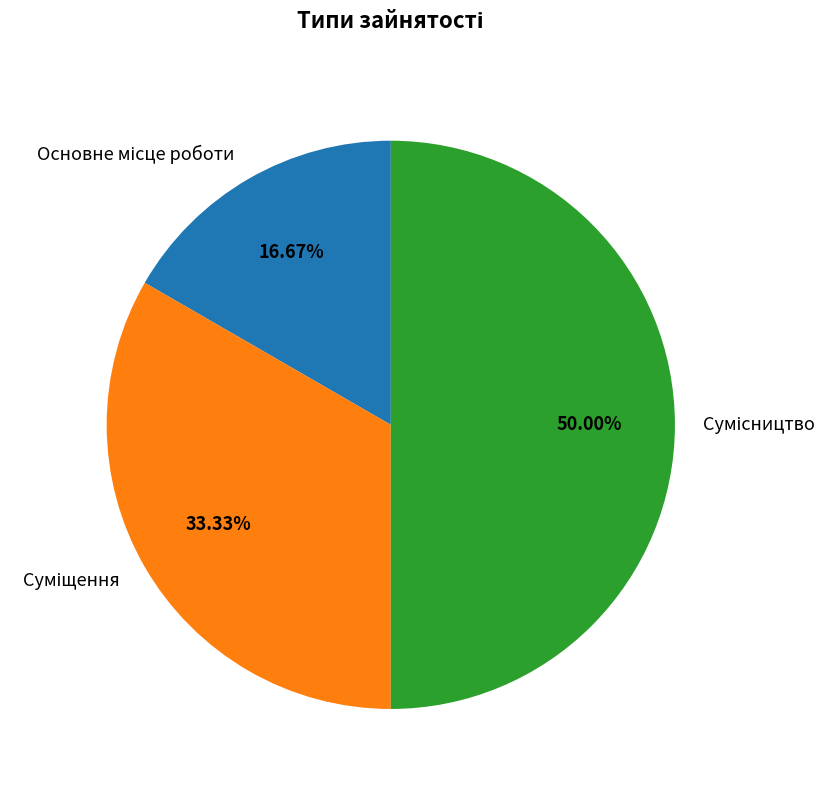

To the nearest percent, what portion does Суміщення represent?

33%